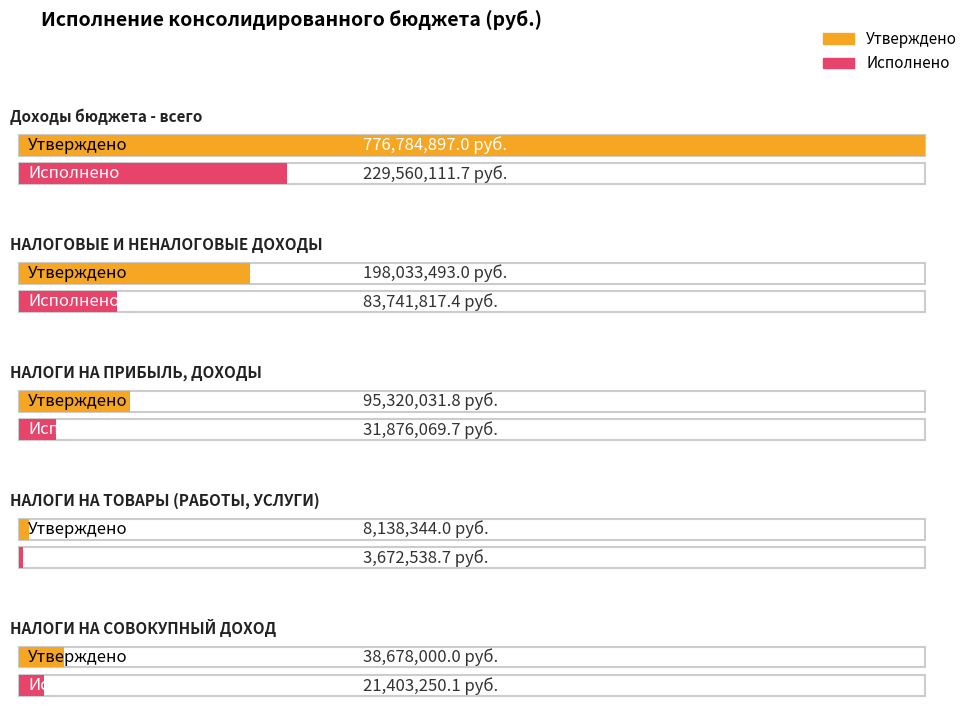

Is the value of Утверждено at НАЛОГОВЫЕ И НЕНАЛОГОВЫЕ ДОХОДЫ greater than the value of Исполнено at НАЛОГИ НА ТОВАРЫ (РАБОТЫ, УСЛУГИ)?

Yes